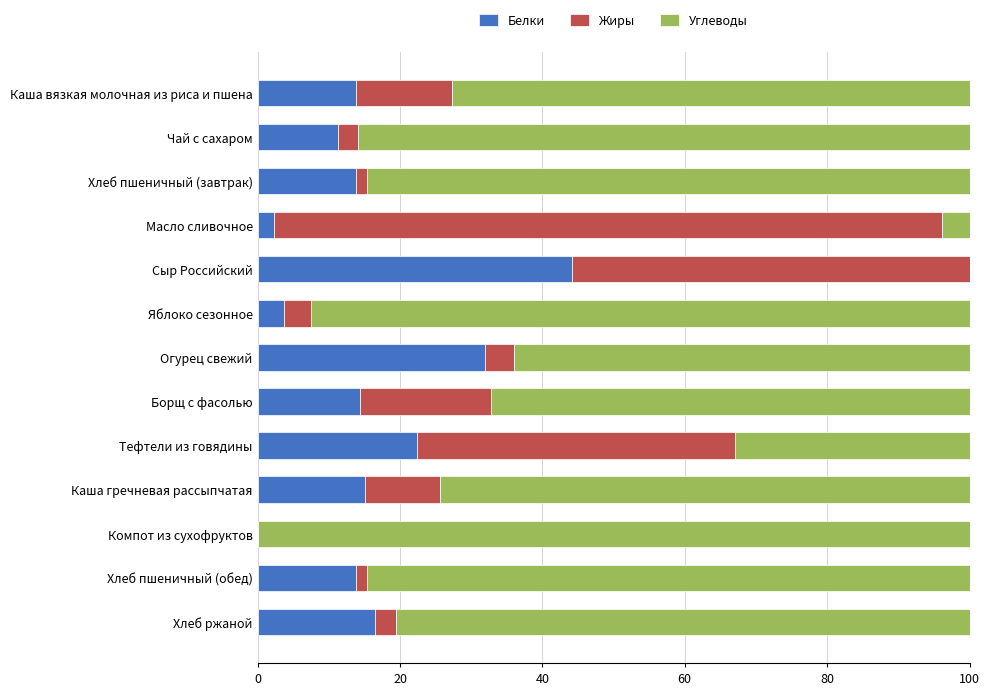

What is the total value across all series at Яблоко сезонное?

100.0